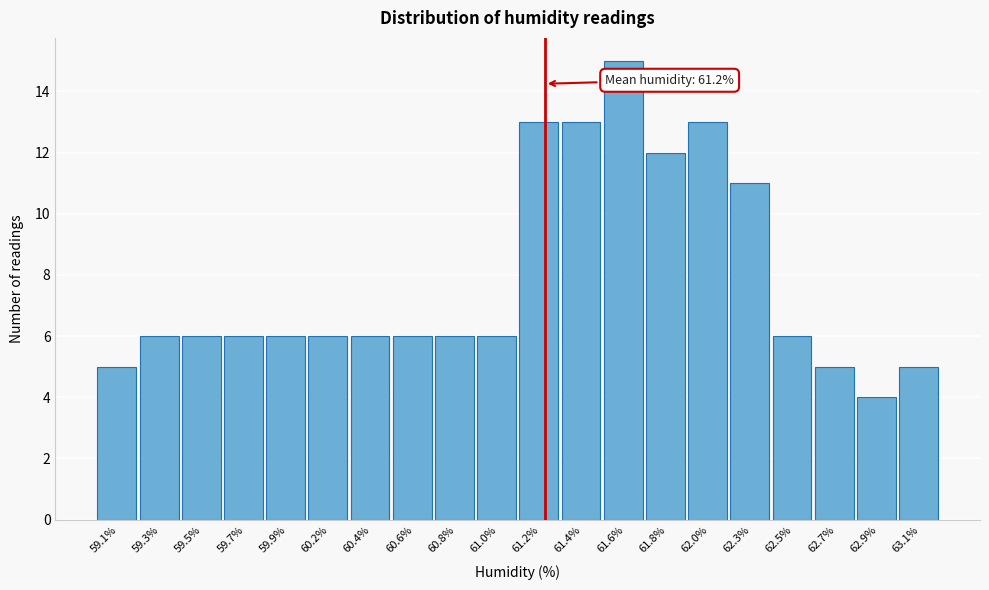

Over which range of the x-axis is the bar tallest?

61.52 to 61.73